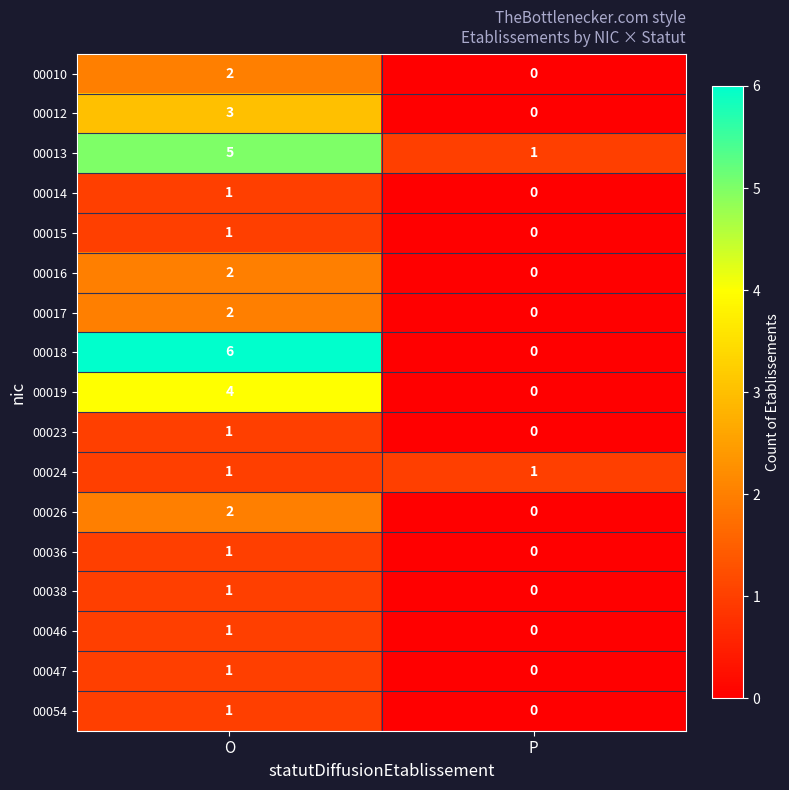

How many series are shown in this chart?

17